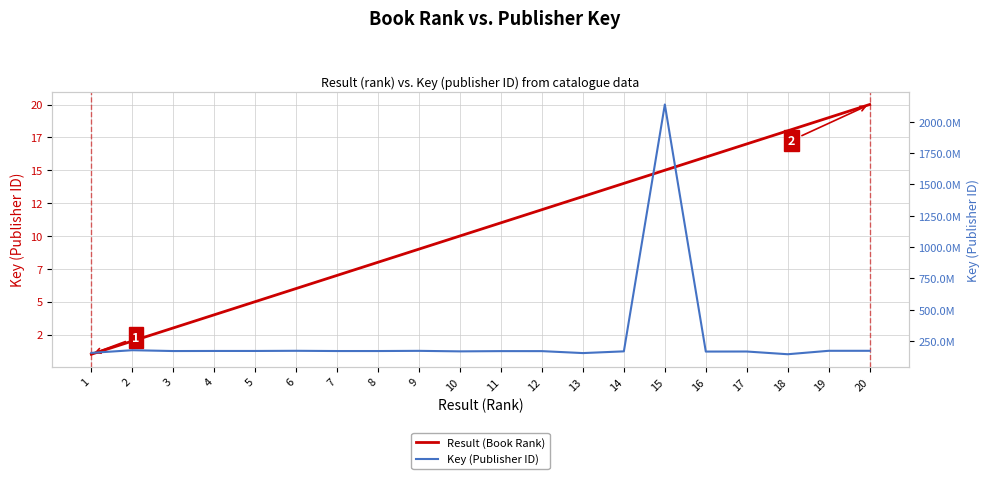

True or false: Result (Book Rank) and Key (Publisher ID) cross at least once.

False